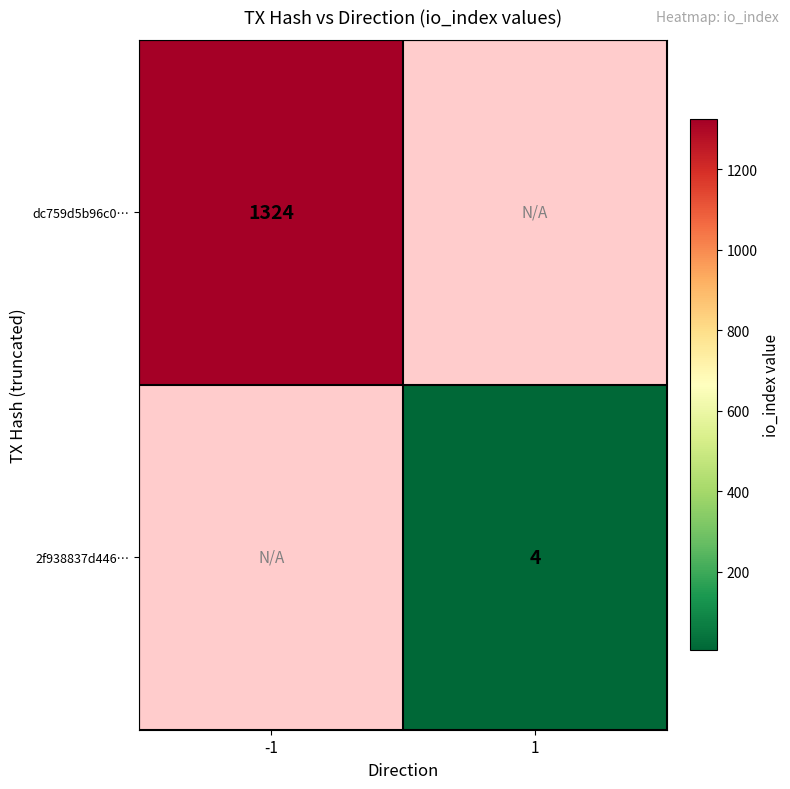

Is the value of dc759d5b96c0… at -1 greater than the value of 2f938837d446… at 1?

Yes